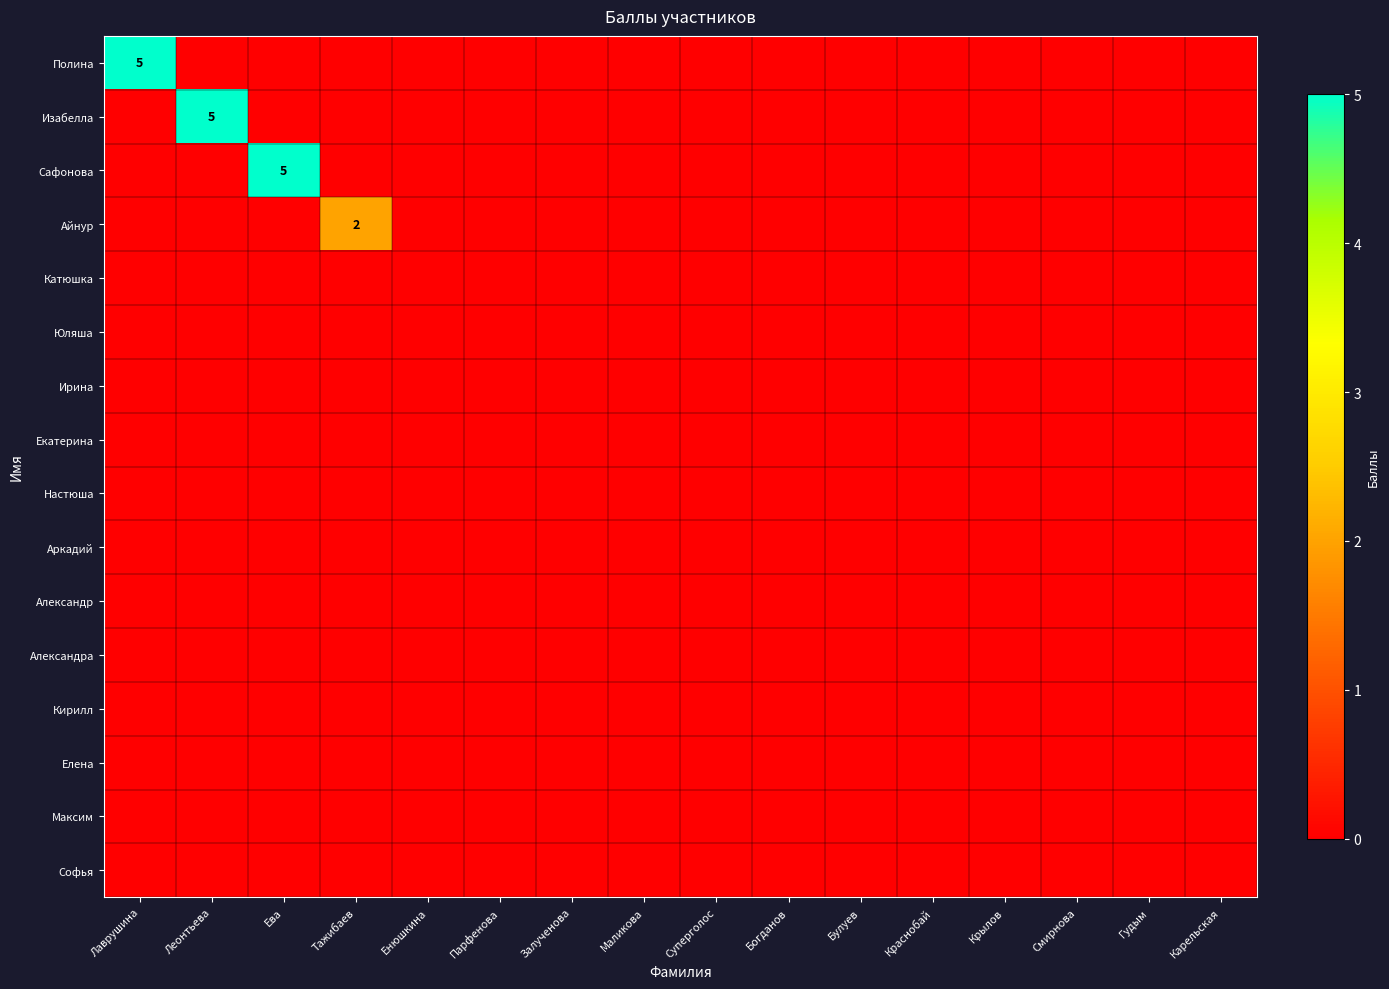

List the series in order of their peak value, lowest first.

Катюшка, Юляша, Ирина, Екатерина, Настюша, Аркадий, Александр, Александра, Кирилл, Елена, Максим, Софья, Айнур, Полина, Изабелла, Сафонова